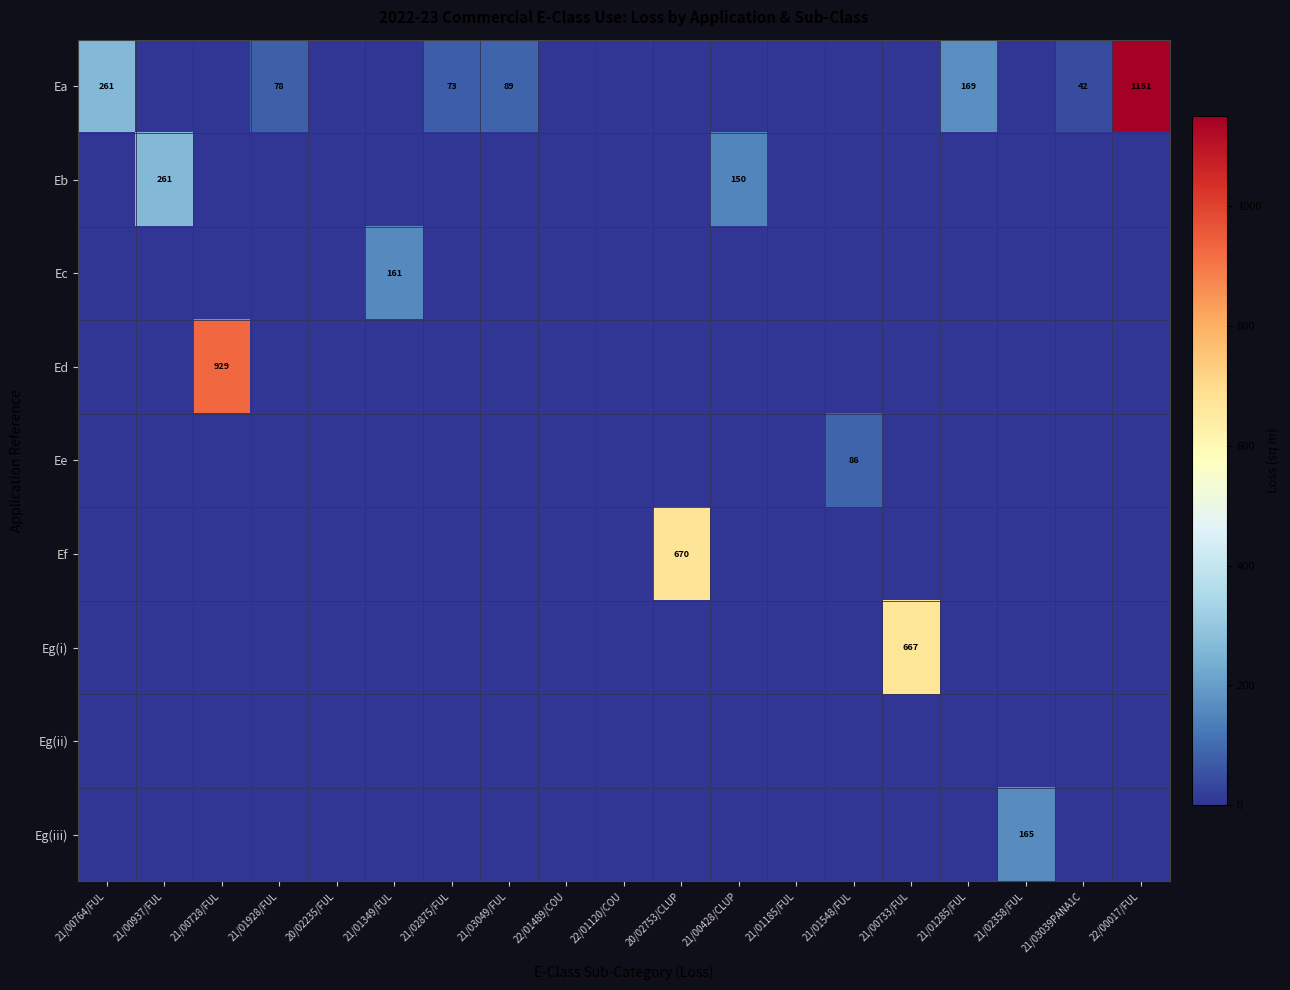

True or false: Ee has a value of -45 at 21/01928/FUL.

False